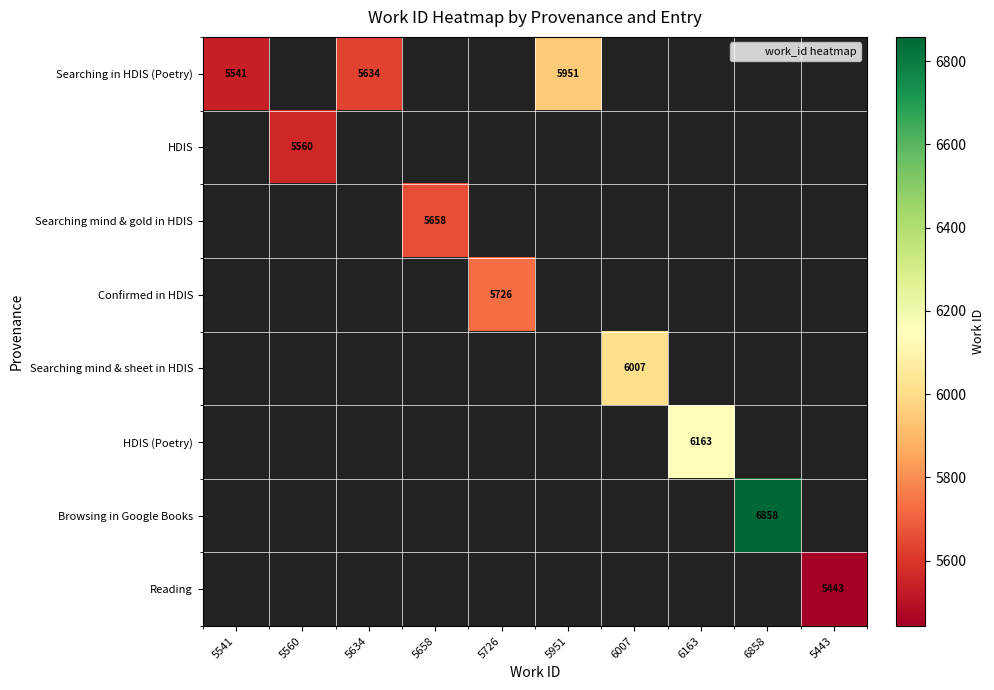

List the labels in order of Reading value, smallest first.

5541, 5560, 5634, 5658, 5726, 5951, 6007, 6163, 6858, 5443